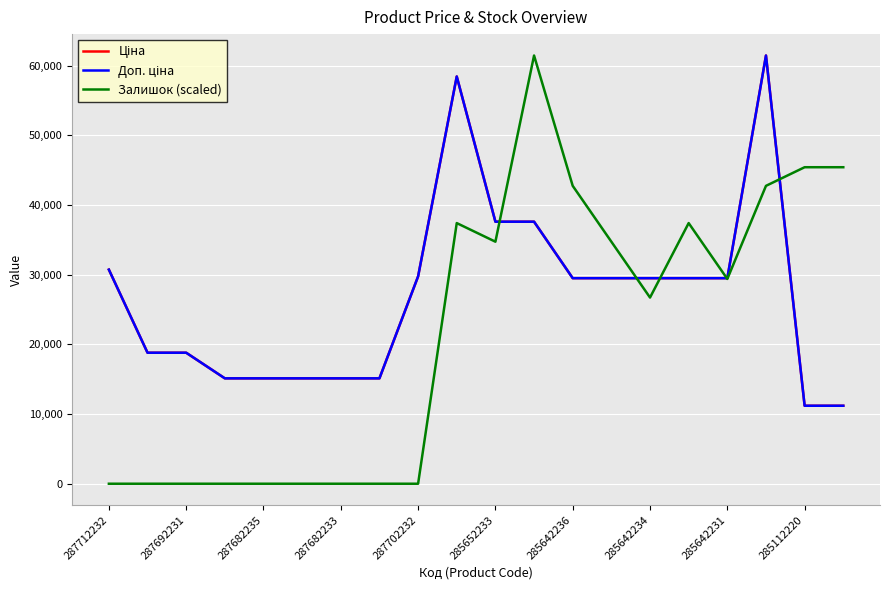

At which label does Ціна reach its peak?

17